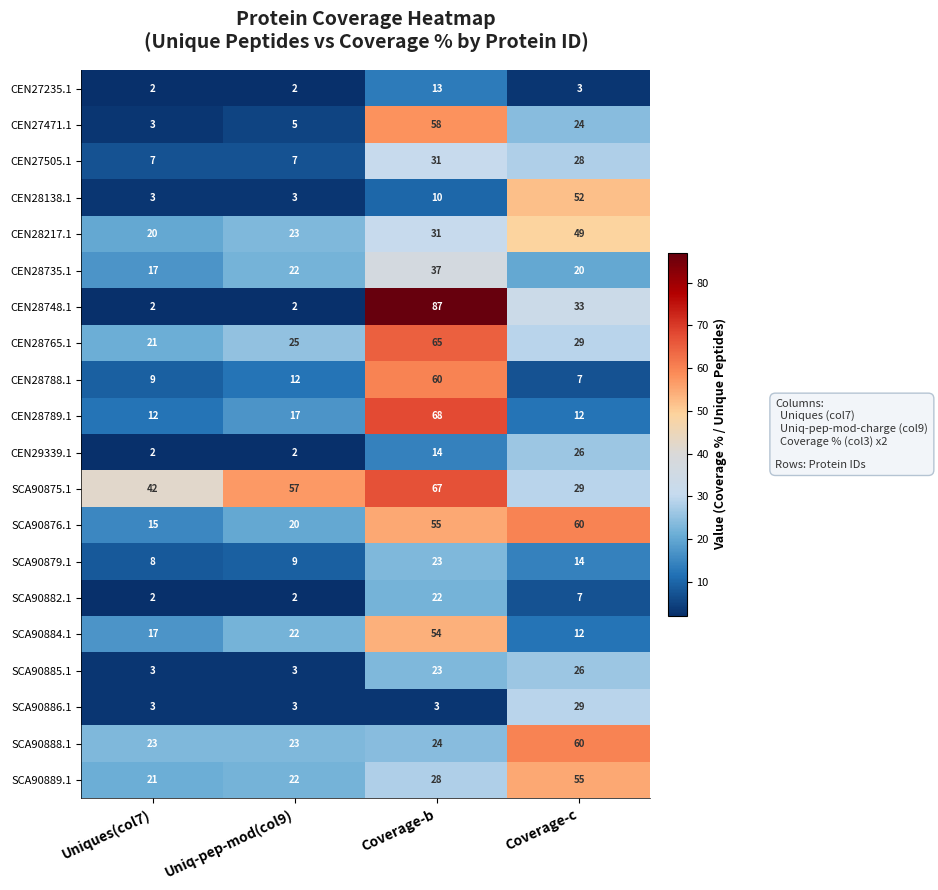

How many data points in CEN27471.1 are less than 24?

2